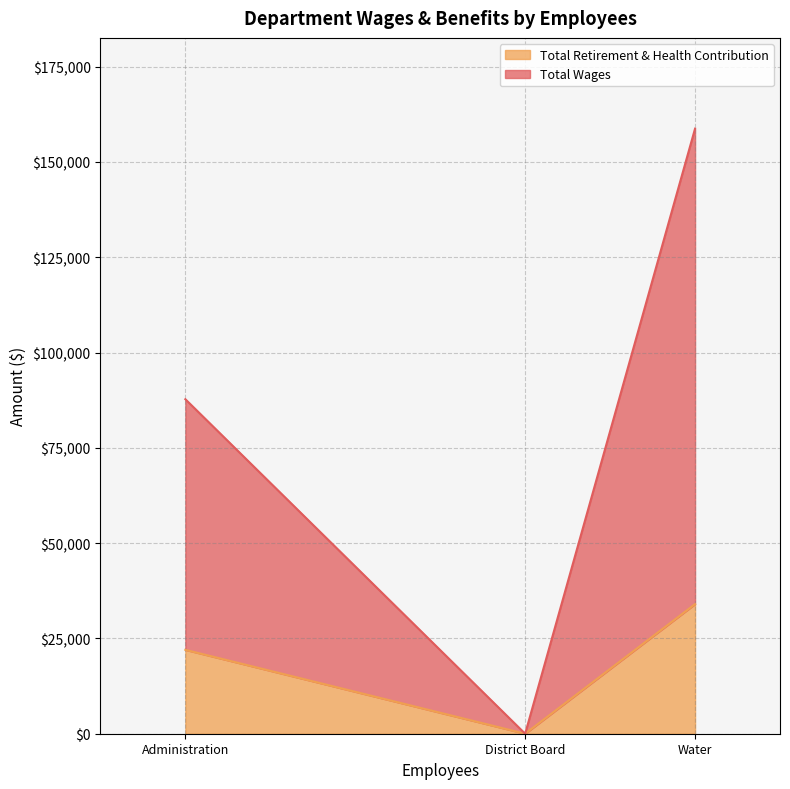

What is the sum of all Total Retirement & Health Contribution values?

56000